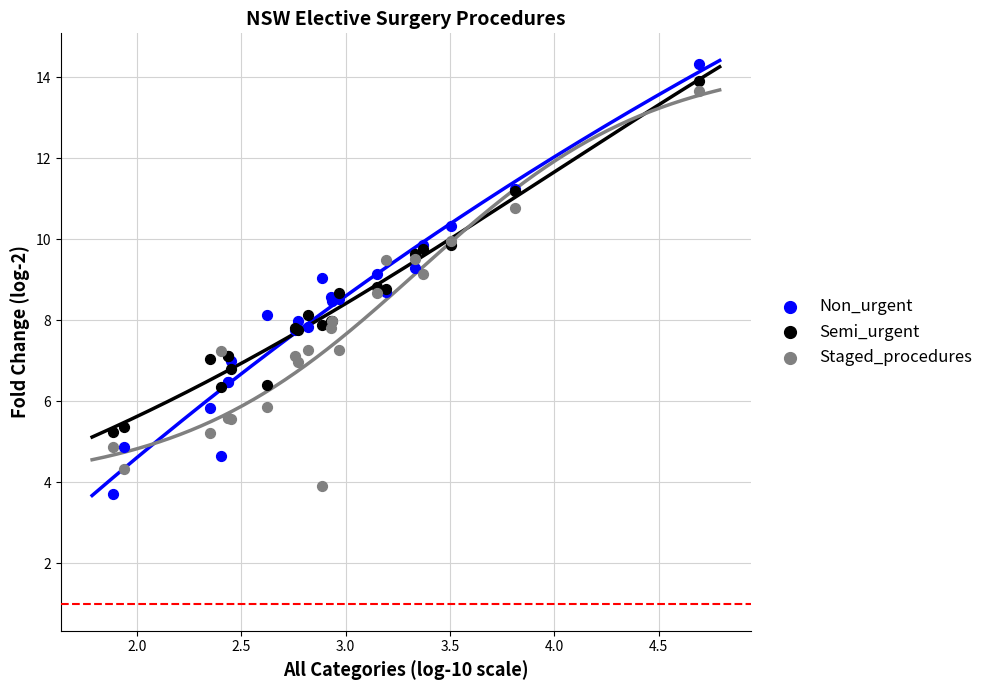

Which series reaches the minimum Y coordinate?

Non_urgent